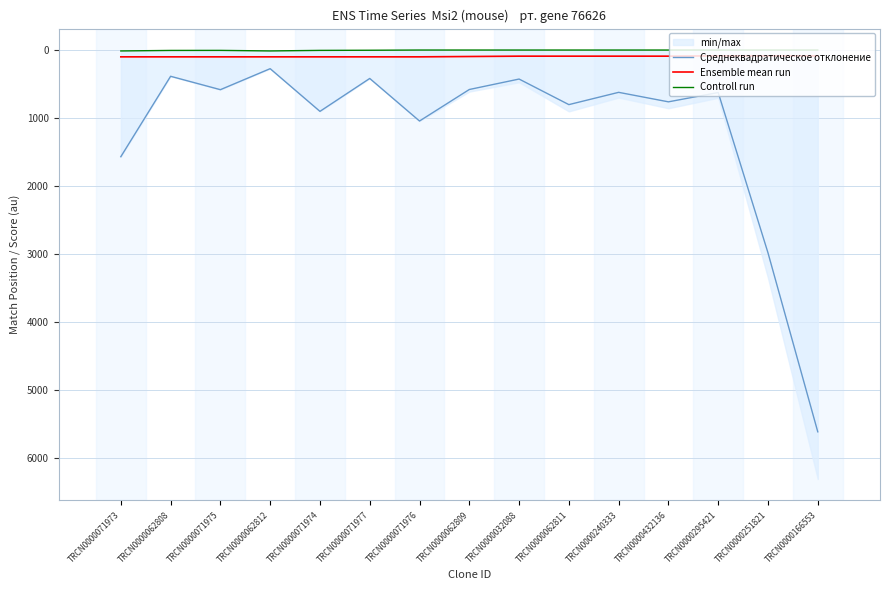

Is the value of Среднеквадратическое отклонение at TRCN0000071973 greater than the value of Ensemble mean run at TRCN0000062809?

Yes